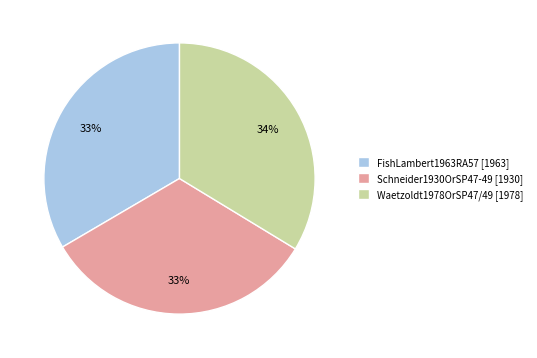

The Waetzoldt1978OrSP47/49 slice represents 34% of the pie. True or false?

True